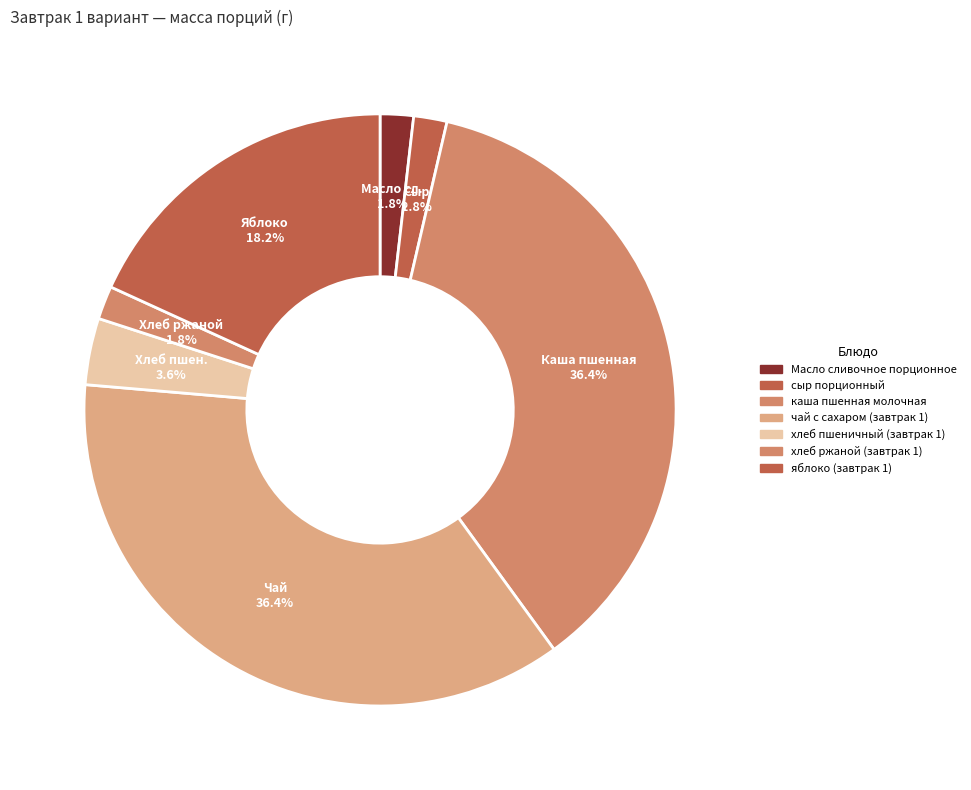

Is яблоко (завтрак 1) the majority of the pie?

No